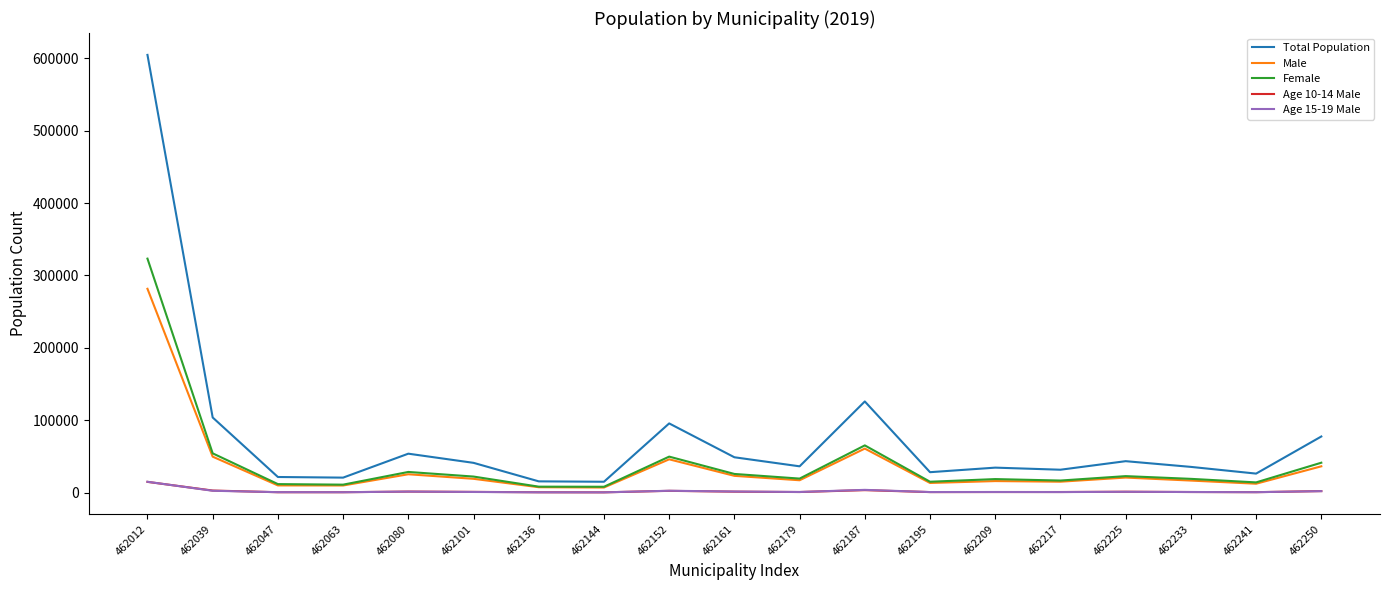

True or false: Female and Age 15-19 Male cross at least once.

False